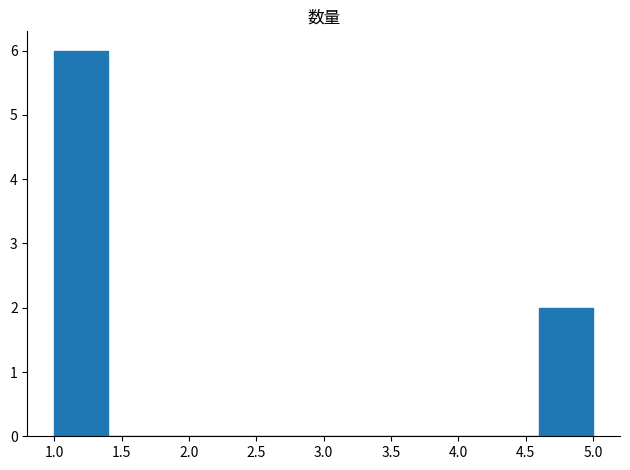

Reading left to right, list every bar in this chart as the range it spans on the x-axis followed by its height. The values are not printed on the chart, so give them approximately, as read against the axis.

1.0 to 1.4: 6
1.4 to 1.8: 0
1.8 to 2.2: 0
2.2 to 2.6: 0
2.6 to 3.0: 0
3.0 to 3.4: 0
3.4 to 3.8: 0
3.8 to 4.2: 0
4.2 to 4.6: 0
4.6 to 5.0: 2